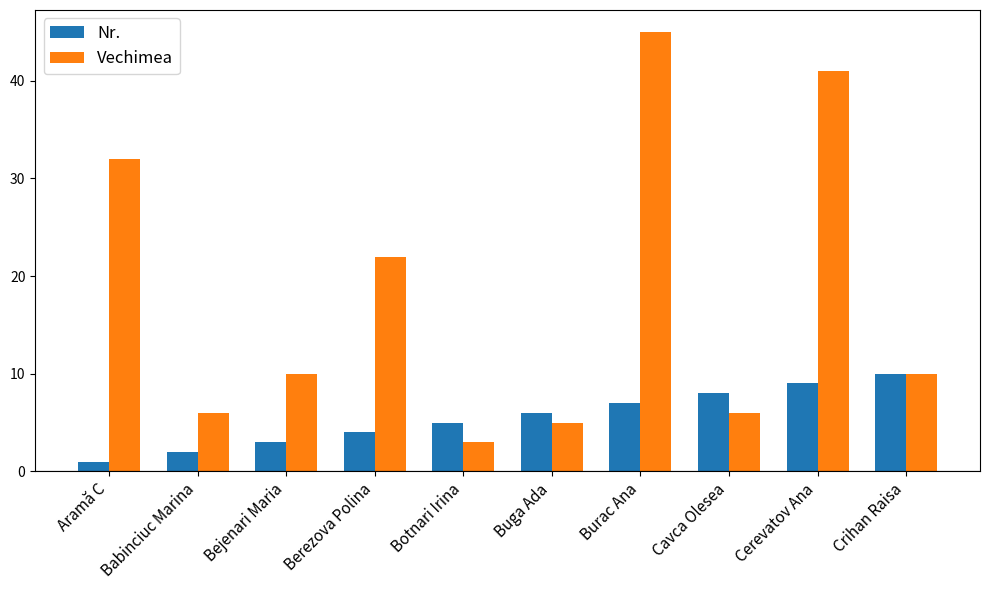

Rank the series at Aramă C from lowest to highest value.

Nr., Vechimea